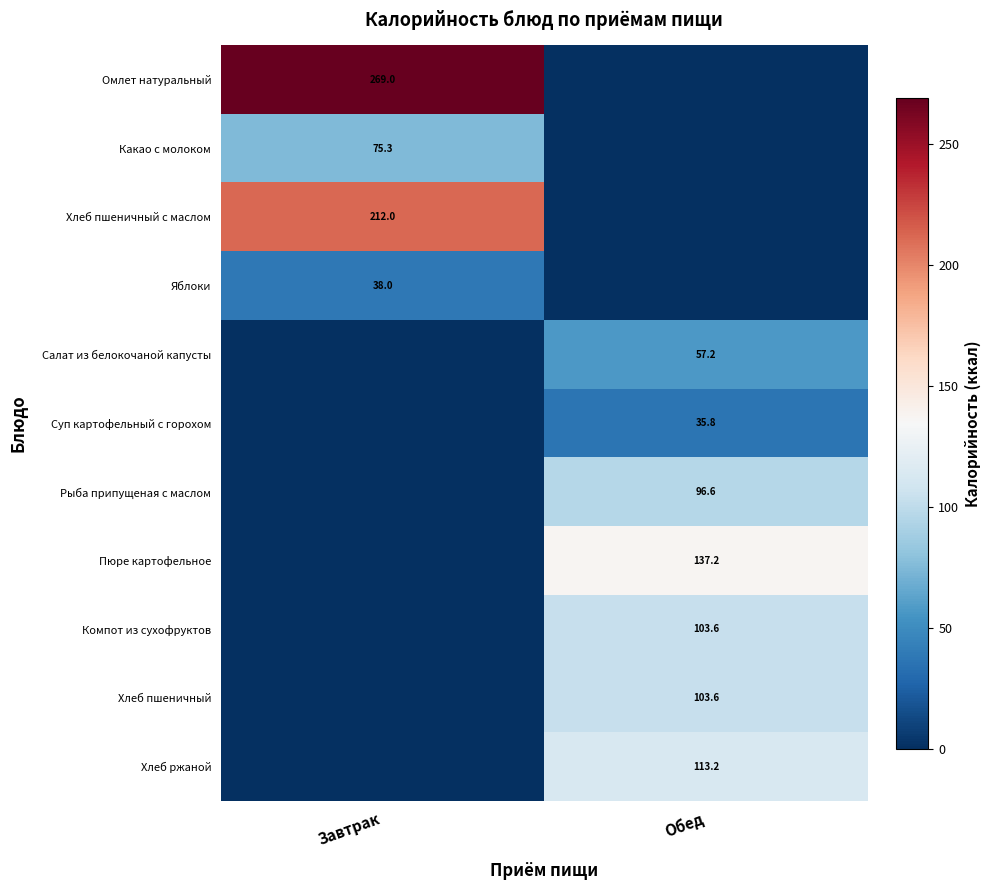

The value of Компот из сухофруктов at Обед is 103.6. True or false?

True